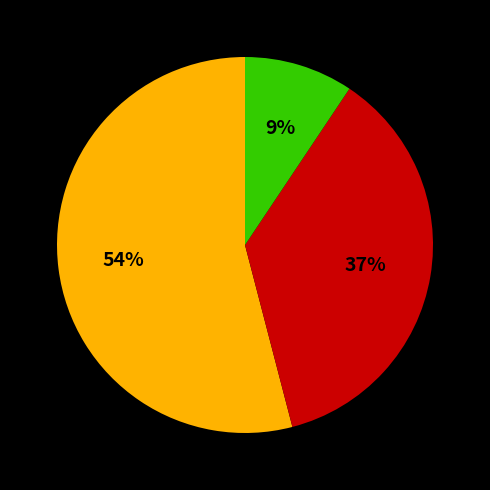

To the nearest percent, what is the average slice percentage?

33%